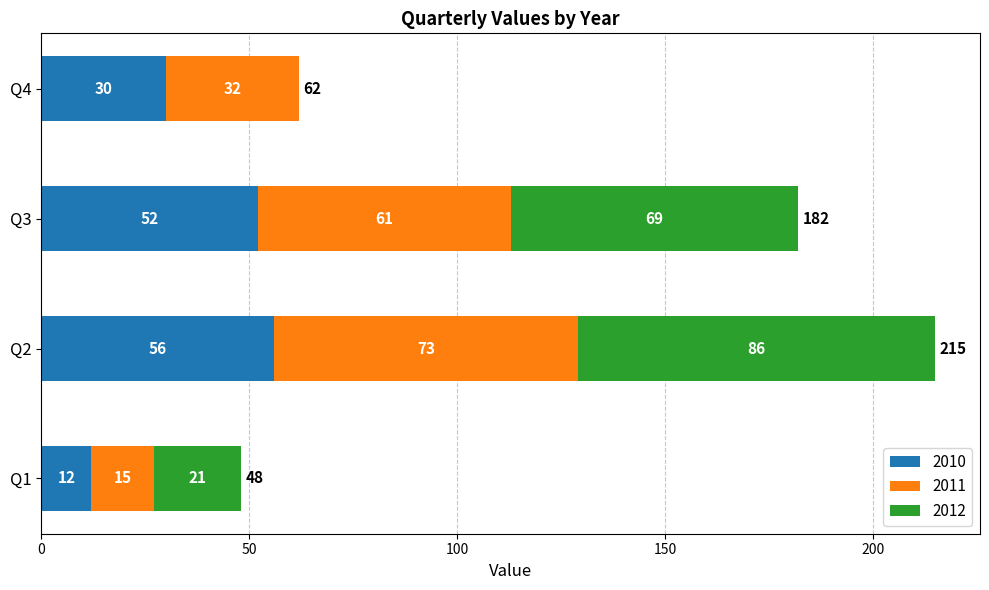

True or false: 2010 has a value of 30 at Q4.

True